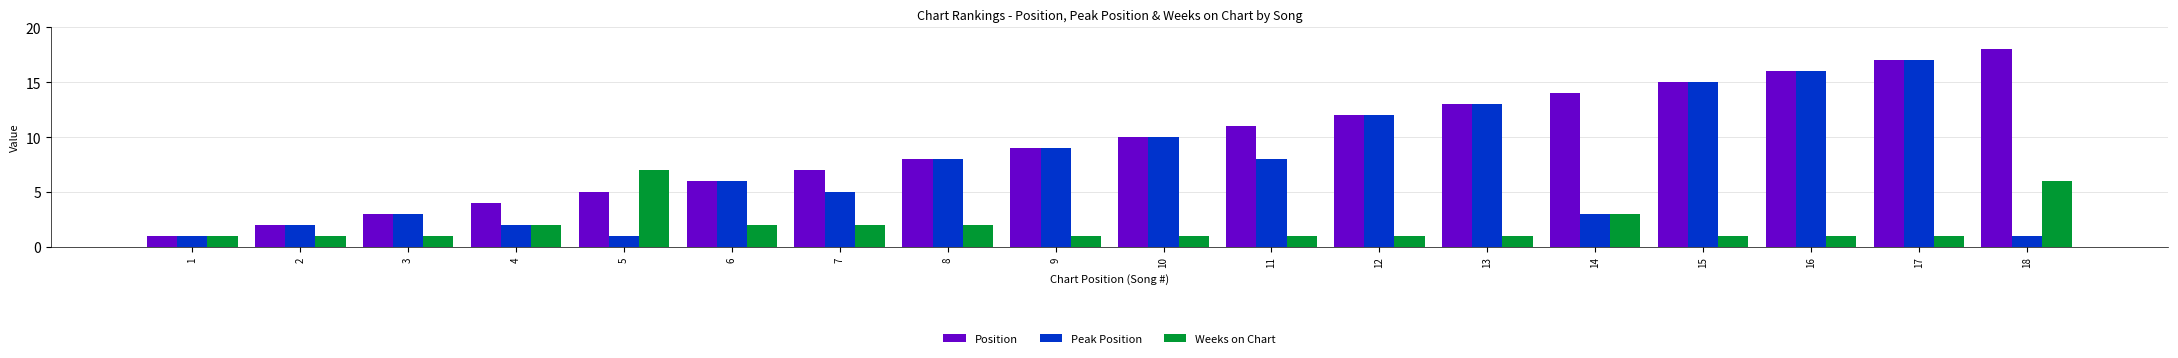

What is the minimum value for Peak Position?

1